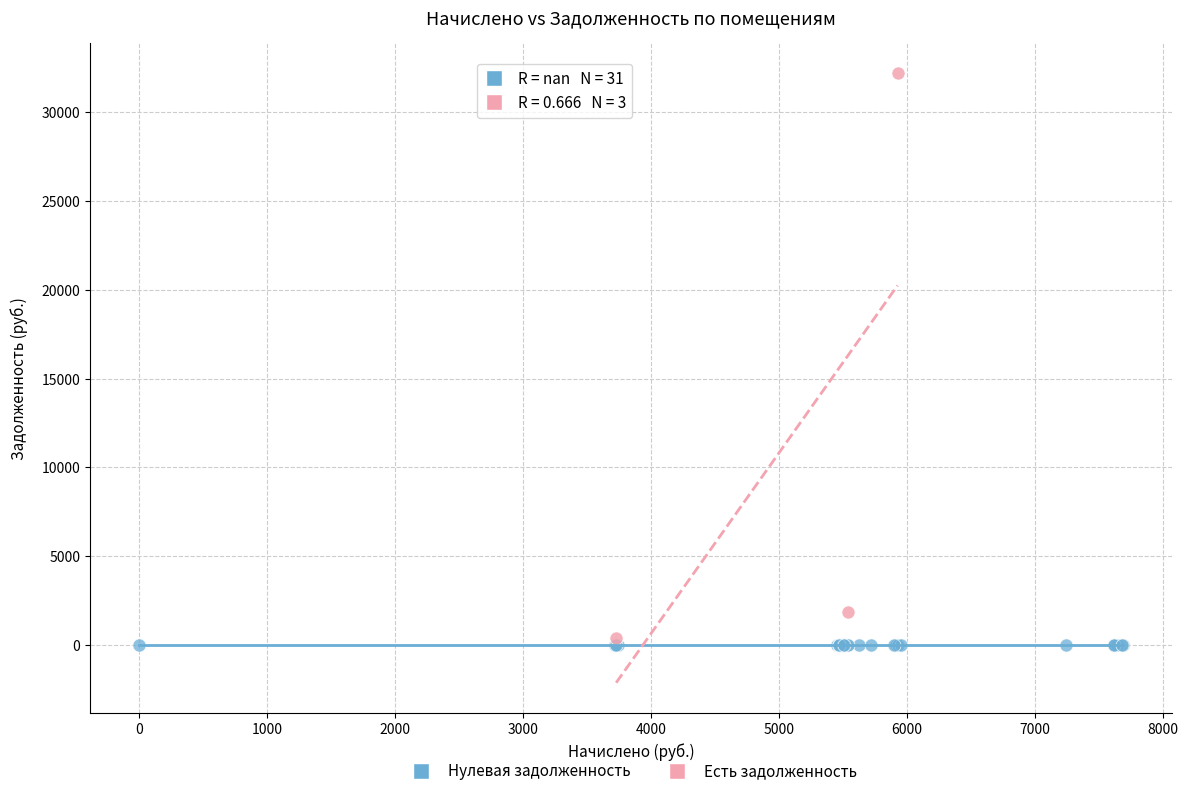

Which series contains the highest Y value?

Есть задолженность